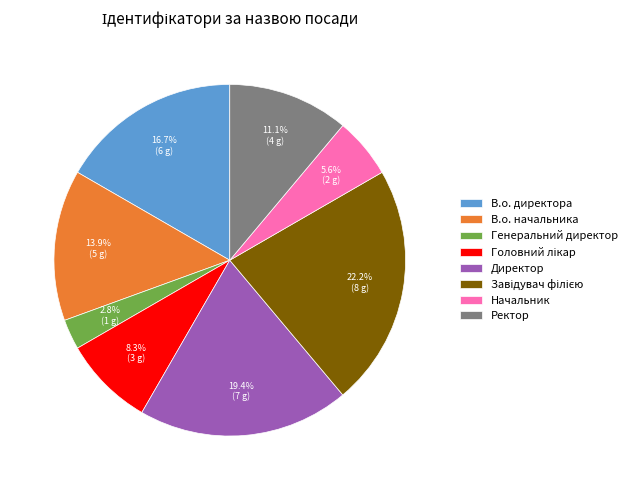

Is it true that Генеральний директор is 3% of the pie?

True